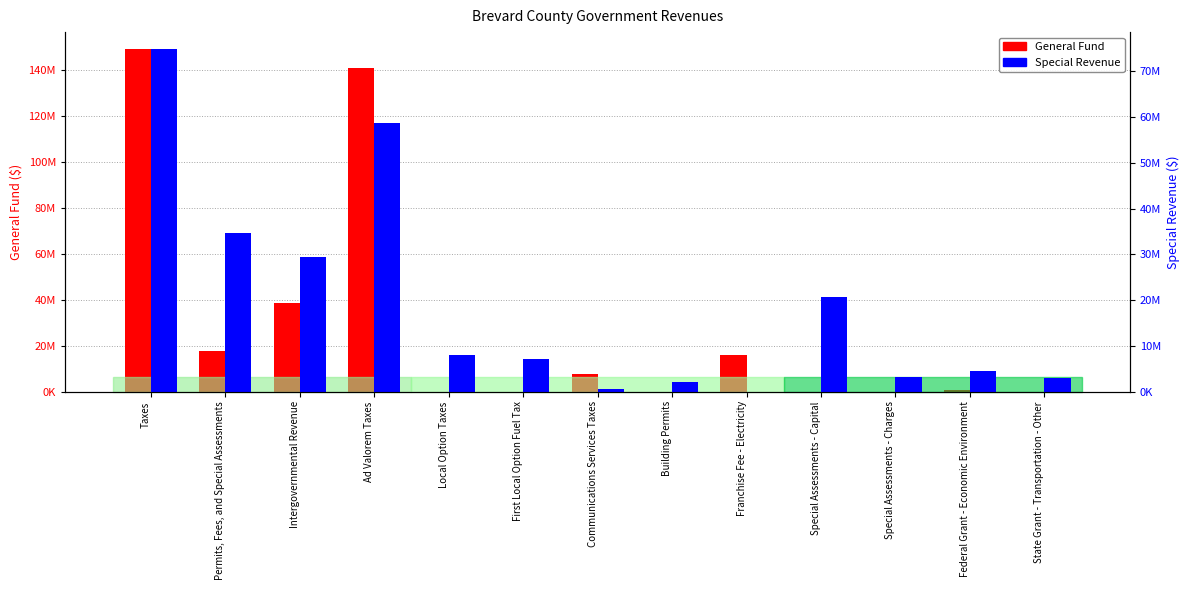

Reading left to right, list all the values displayed in this chart.

General Fund: 149273030	17551561	38441019	140911159	0	0	7832194	0	15863455	4419	0	828950	0
Special Revenue: 74863853	34741679	29501922	58763900	8001683	7187117	543588	2095386	0	20587134	3191596	4405627	2941817